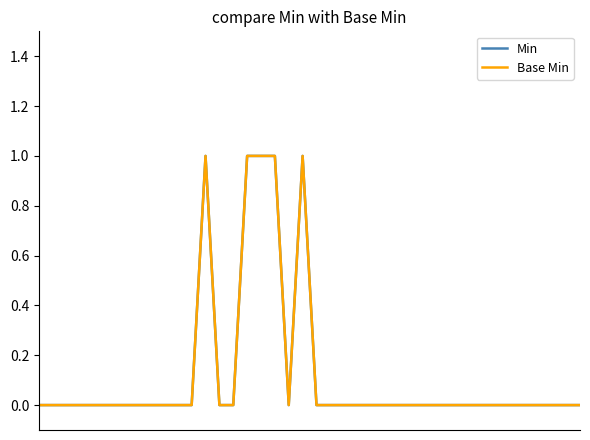

Is this an area chart (filled region under the line)?

No